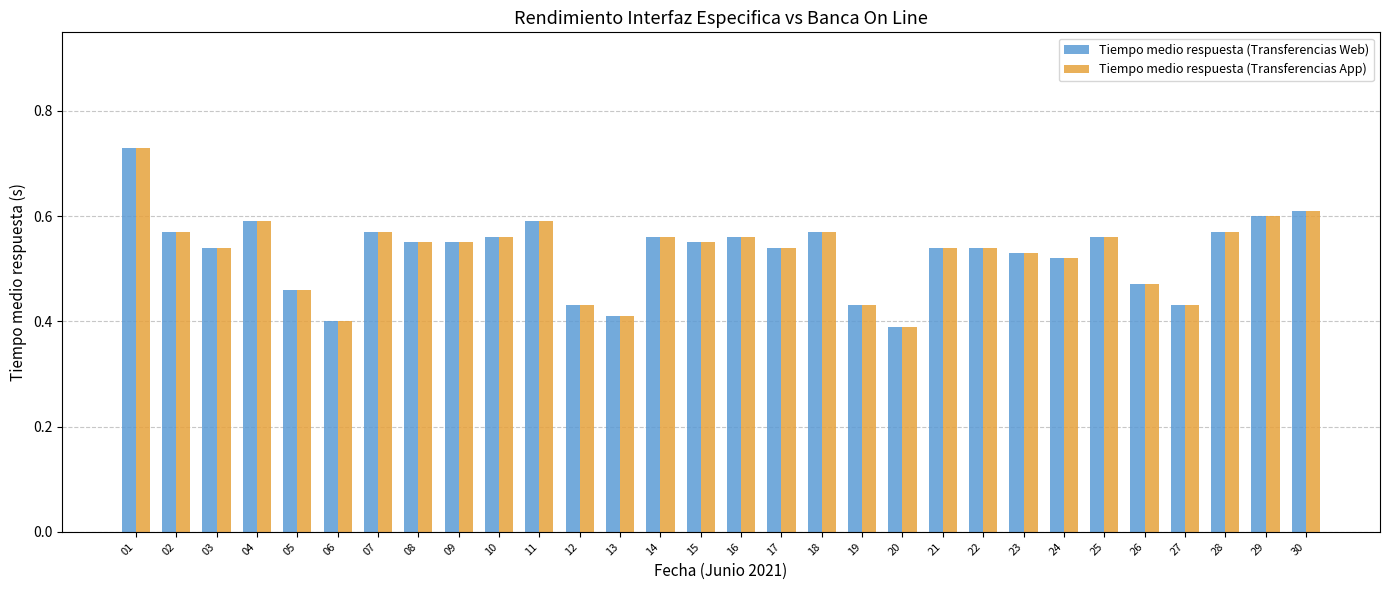

Count the Tiempo medio respuesta (Transferencias Web) values in the range 0 to 1.

30